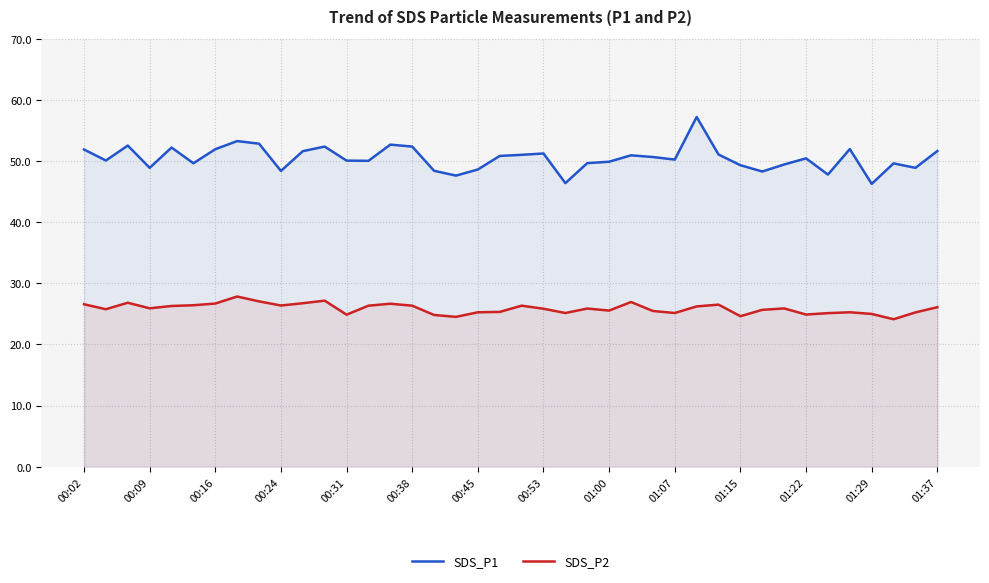

How many data points in SDS_P2 are above 25?

33